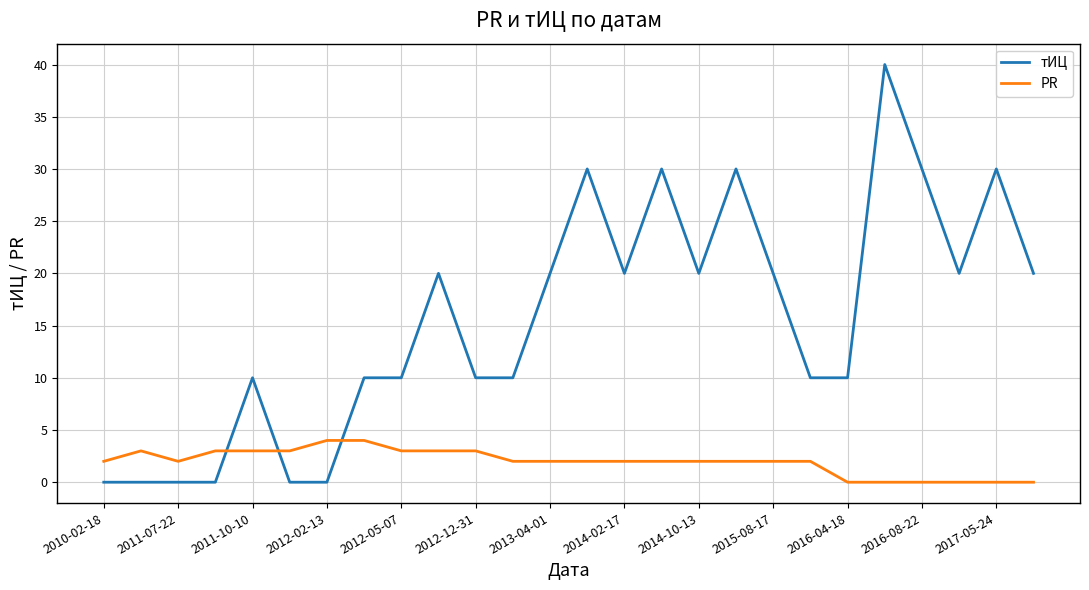

Reading left to right, what are all the values shown in this chart?

тИЦ: 0	0	0	0	10	0	0	10	10	20	10	10	20	30	20	30	20	30	20	10	10	40	30	20	30	20
PR: 2	3	2	3	3	3	4	4	3	3	3	2	2	2	2	2	2	2	2	2	0	0	0	0	0	0